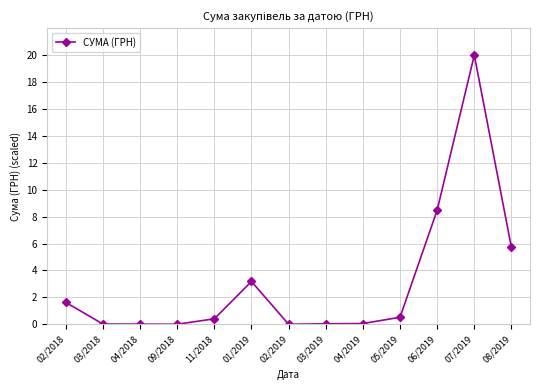

The value at 01/2019 is 1.6. True or false?

False